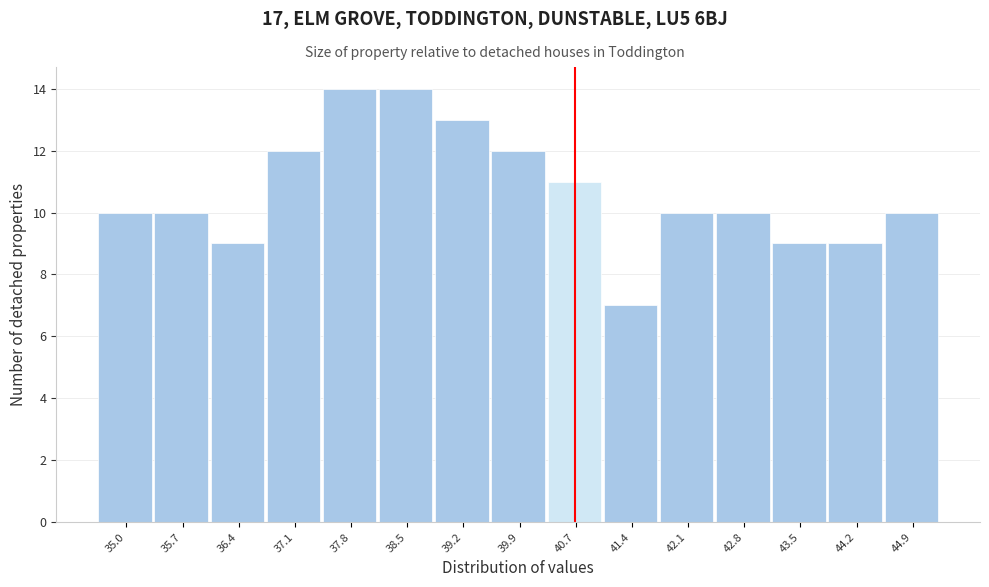

Reading right to left, what are all the values shown in this chart?

44.9=10	44.2=9	43.5=9	42.8=10	42.1=10	41.4=7	40.7=11	39.9=12	39.2=13	38.5=14	37.8=14	37.1=12	36.4=9	35.7=10	35.0=10